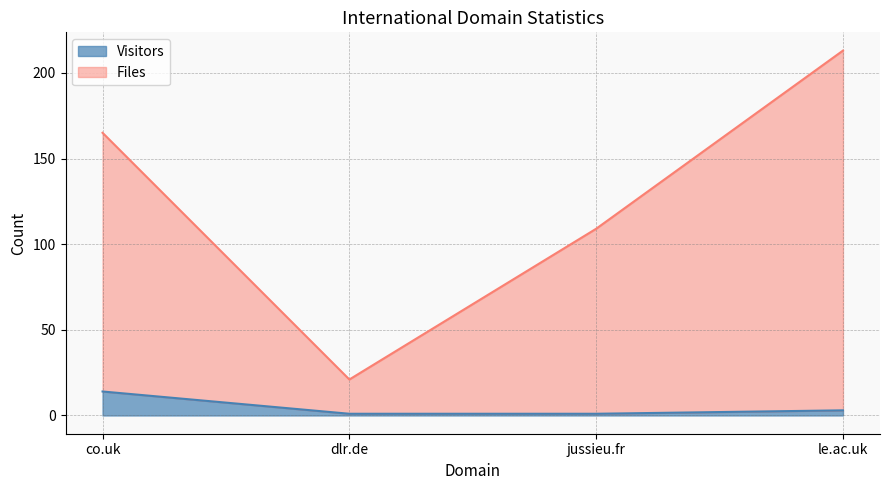

True or false: Files and Visitors intersect in this chart.

False